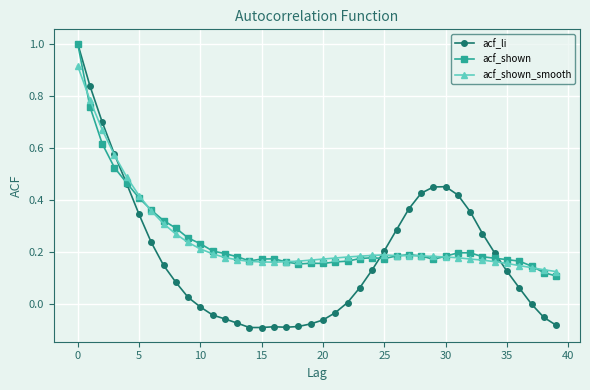

At how many categories does at least one series exceed 0?

40